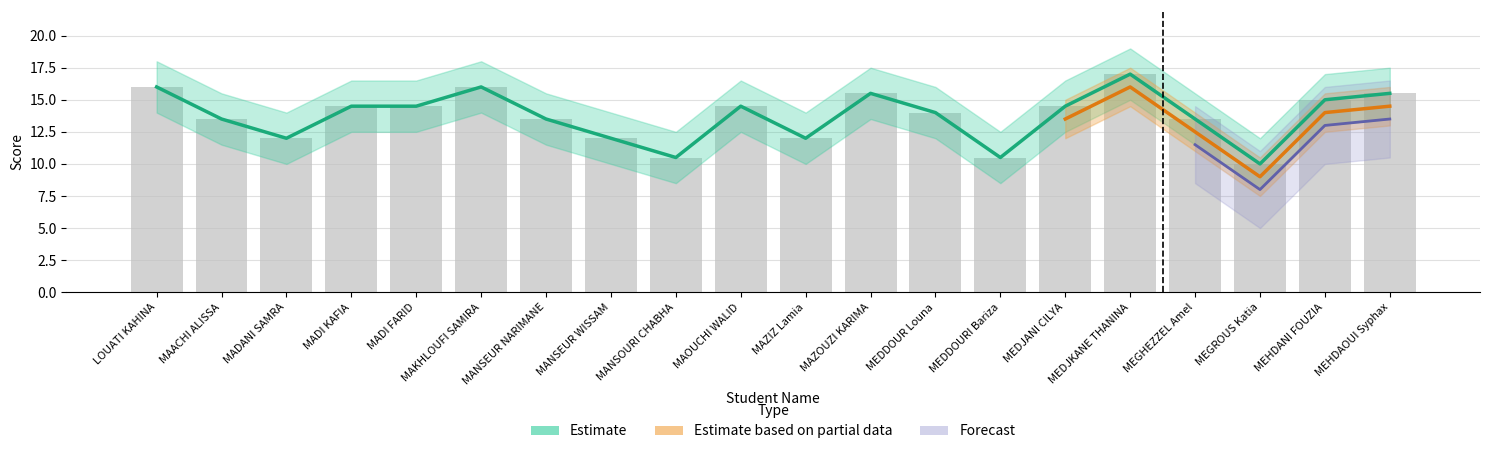

At which category is the sum across all series the highest?

MEDJKANE THANINA